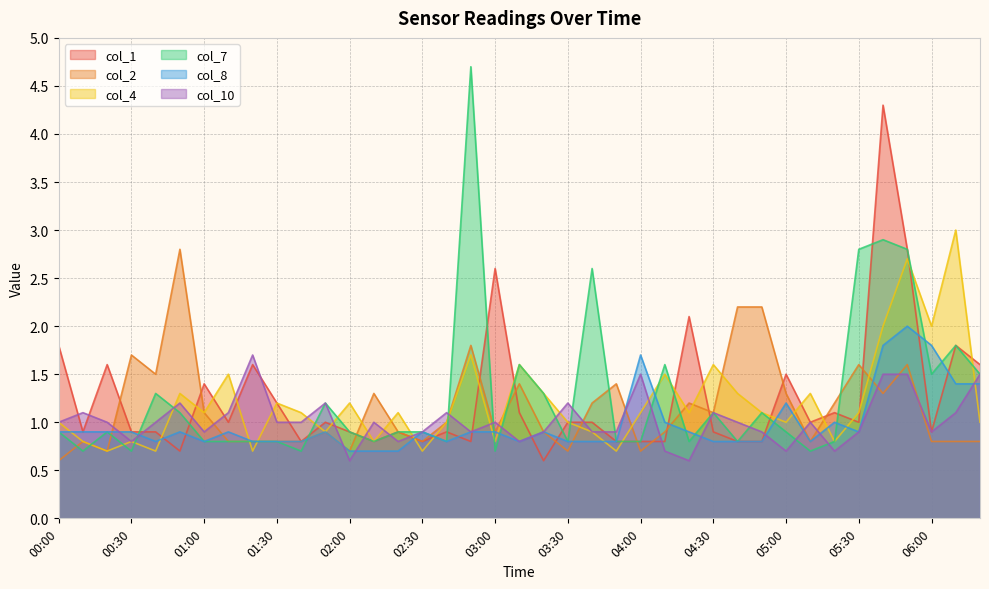

At how many categories does at least one series exceed 1?

38